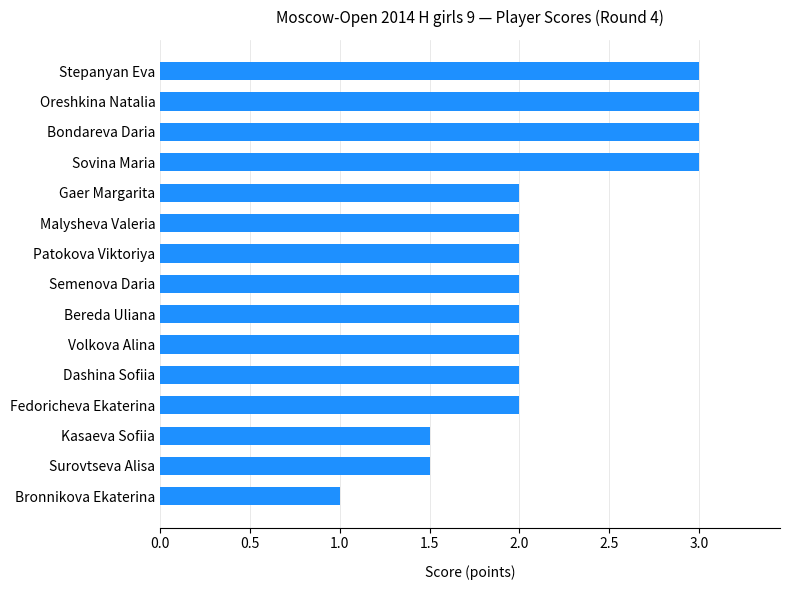

What is the difference between the values at Sovina Maria and Fedoricheva Ekaterina?

1.0